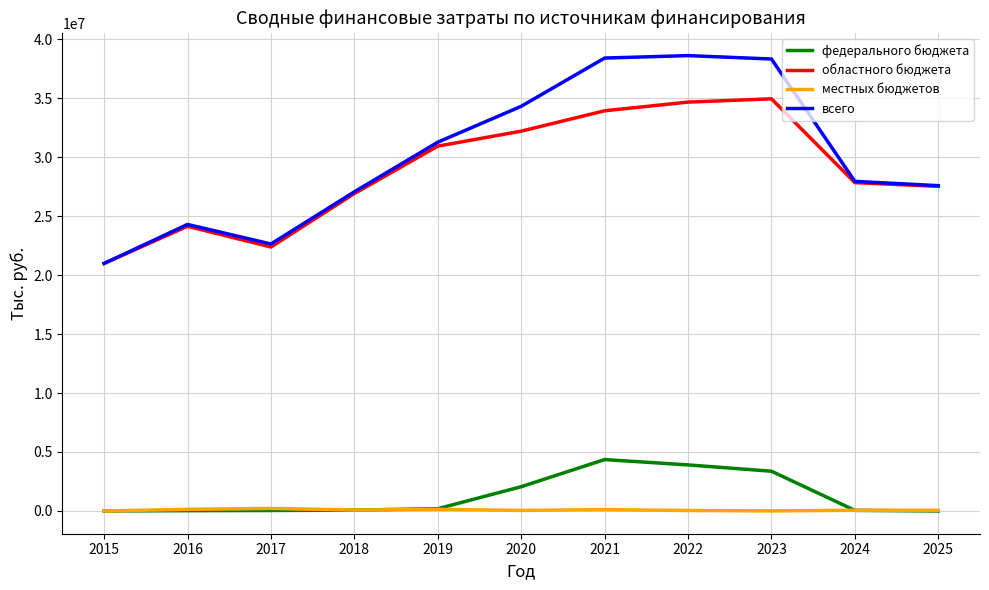

What is the lowest value of the областного бюджета series?

20987319.4